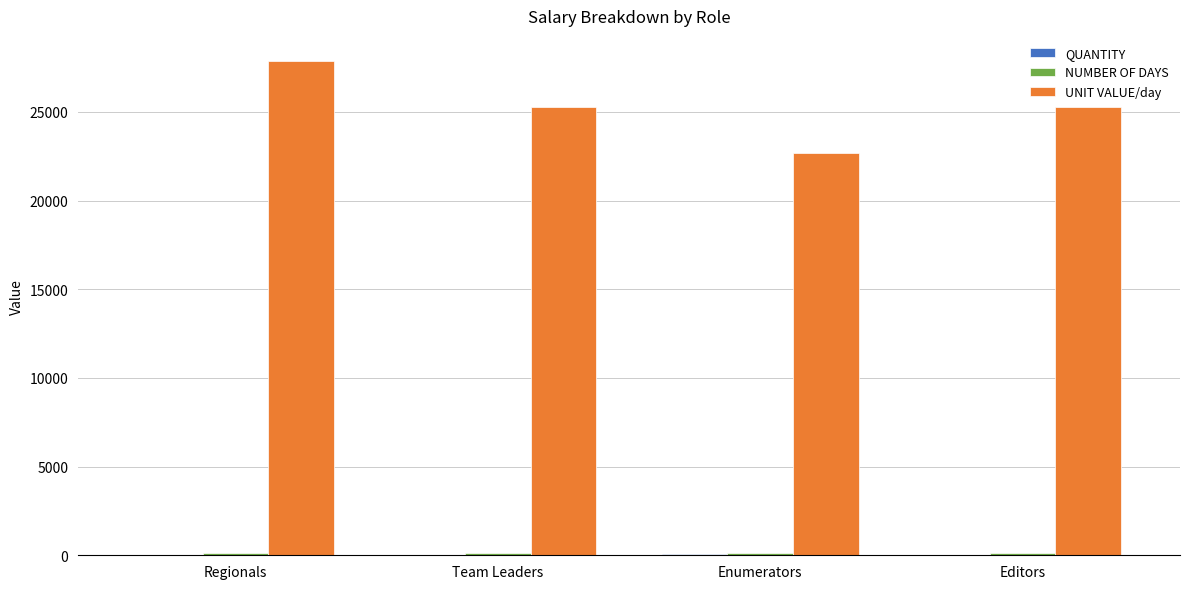

What is the spread (max minus min) of values at Editors?

25276